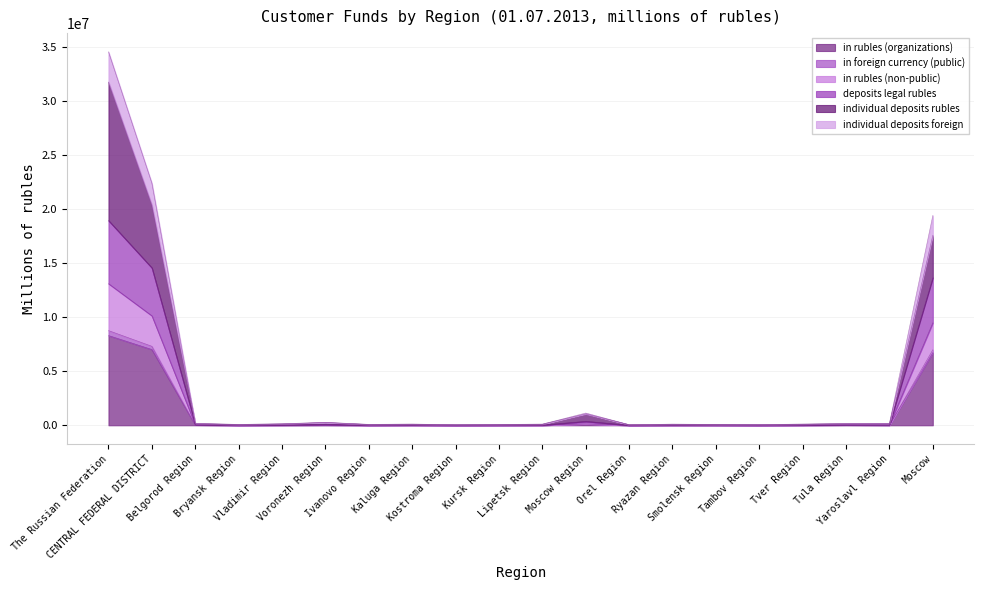

True or false: in rubles (non-public) has more than 0 interior local peaks.

True